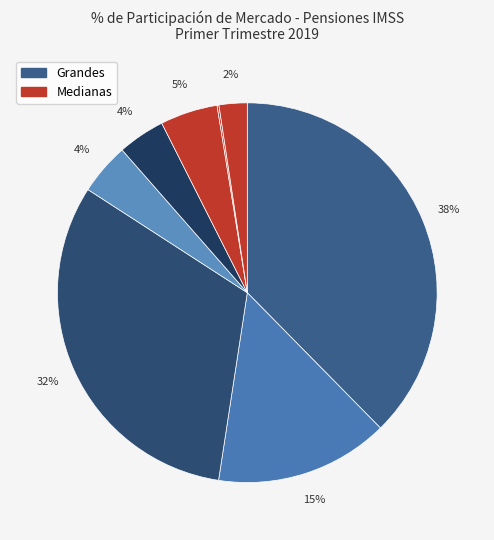

How many slices are in this pie chart?

8